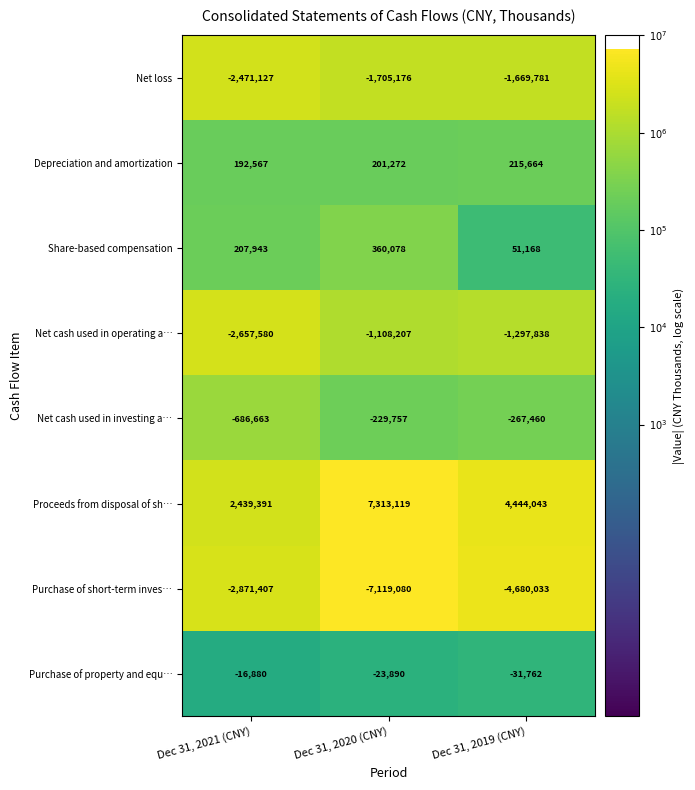

What is the total value across all series at Dec 31, 2021 (CNY)?

-5863756